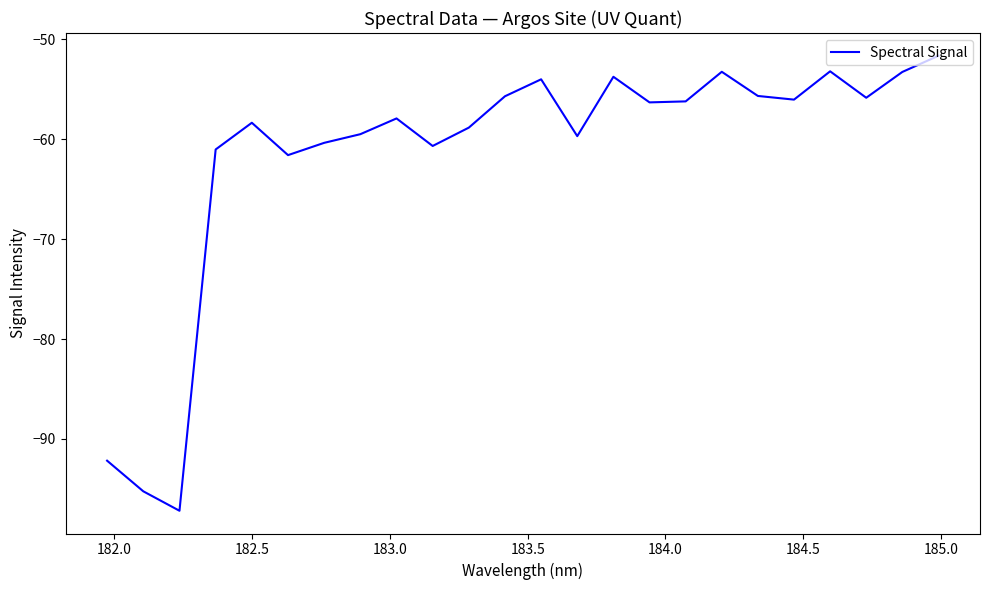

How many interior local valleys (lower than both neighbors) does the data have?

7